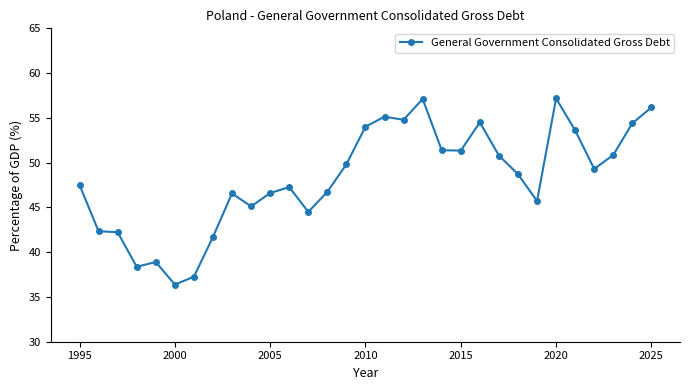

True or false: there are more than 2 points higher than both neighbors.

True